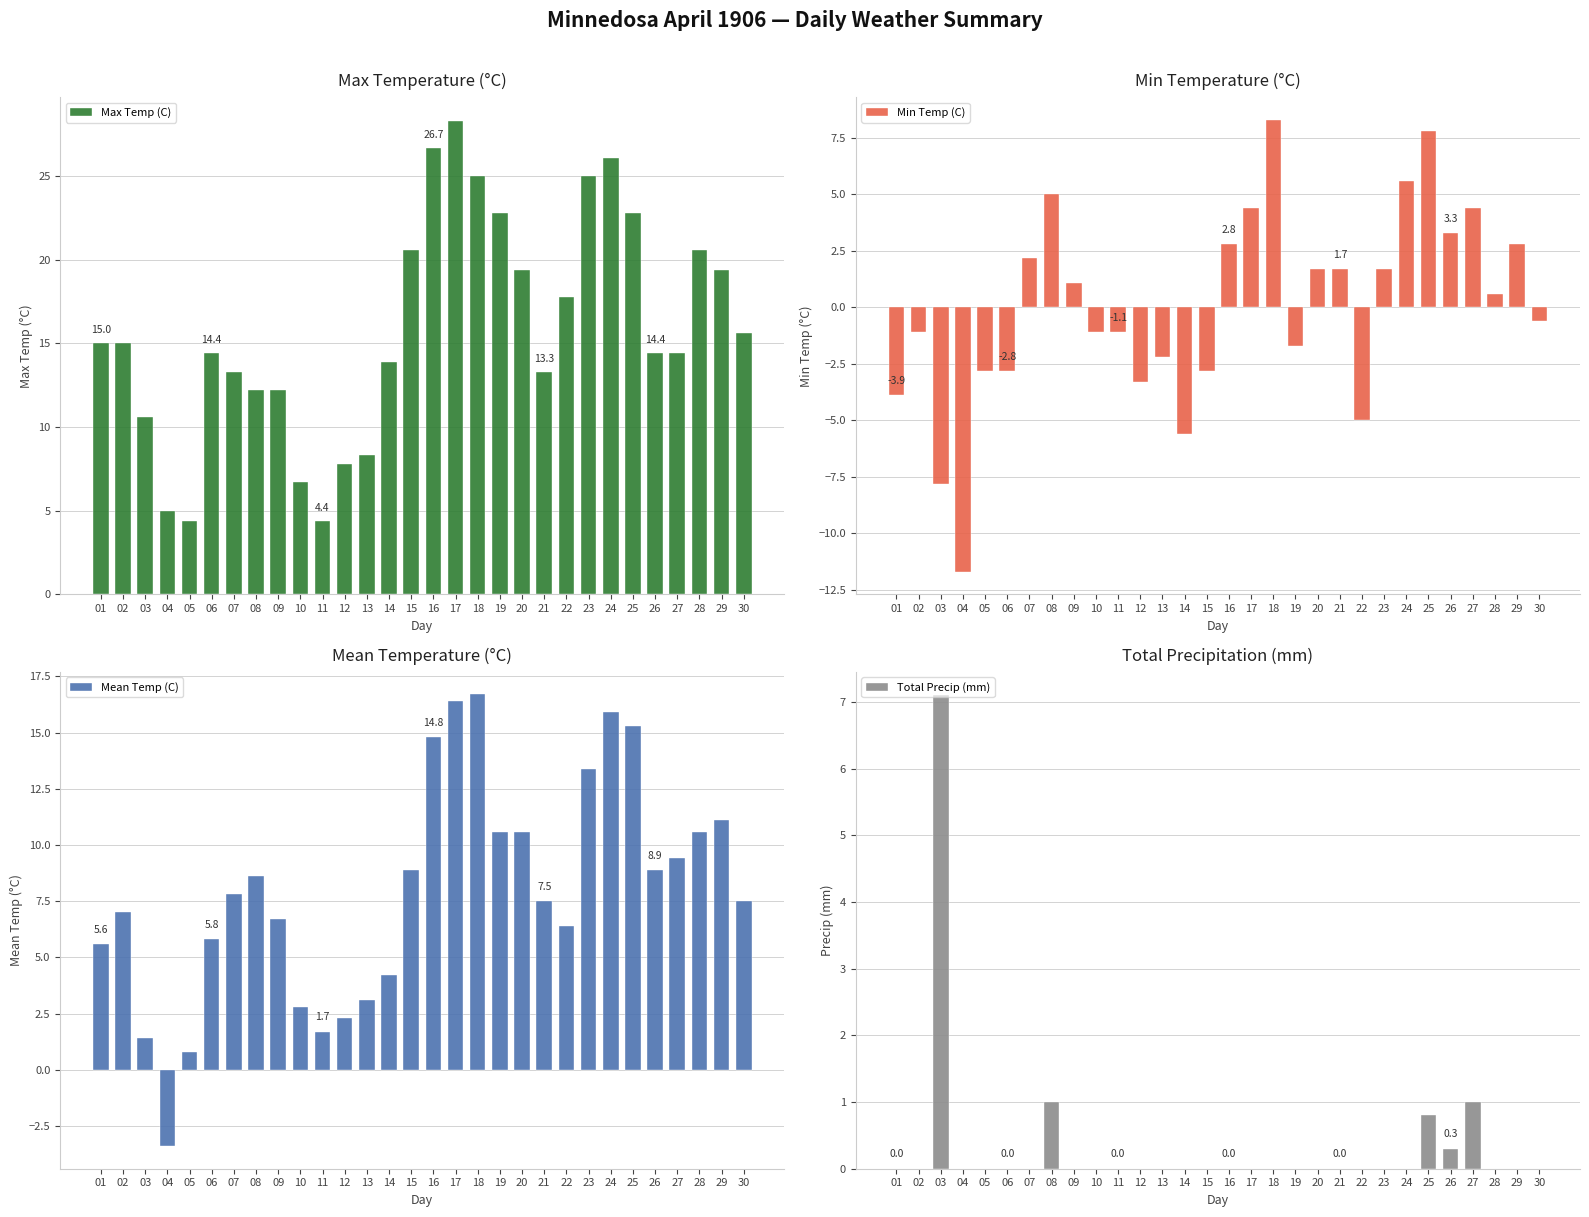

What are all the series names shown in the legend?

Max Temp (C), Min Temp (C), Mean Temp (C), Total Precip (mm)